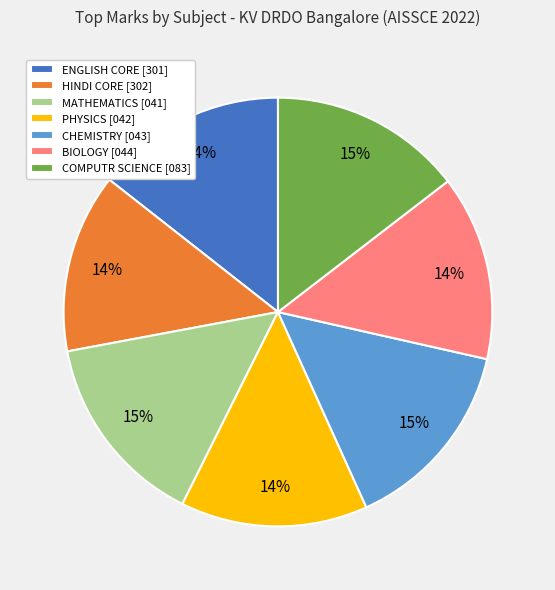

Approximately how many times larger is the value at CHEMISTRY [043] compared to BIOLOGY [044]?

1.1